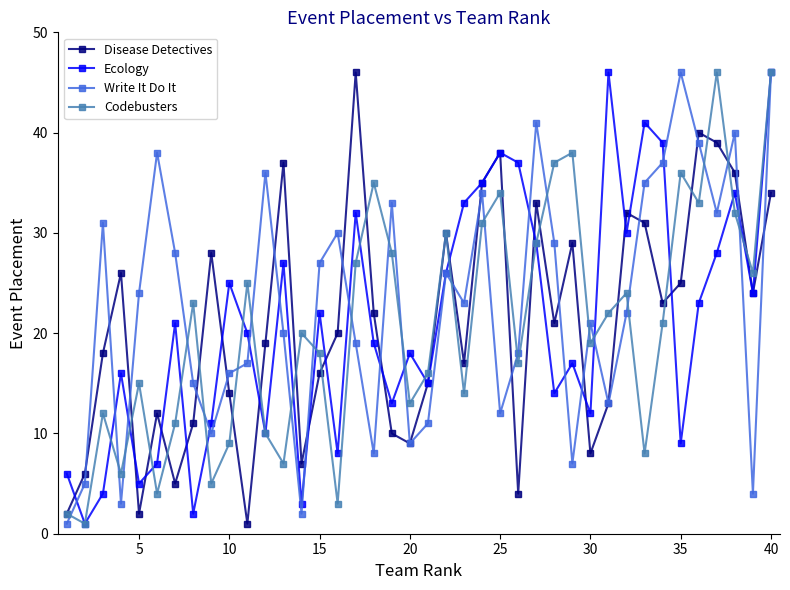

How many interior local peaks does the Write It Do It series have?

11